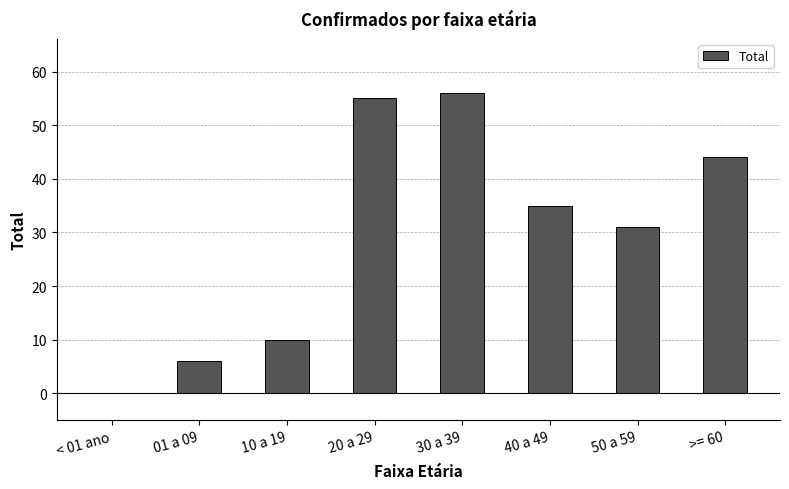

The value at >= 60 is 44. True or false?

True